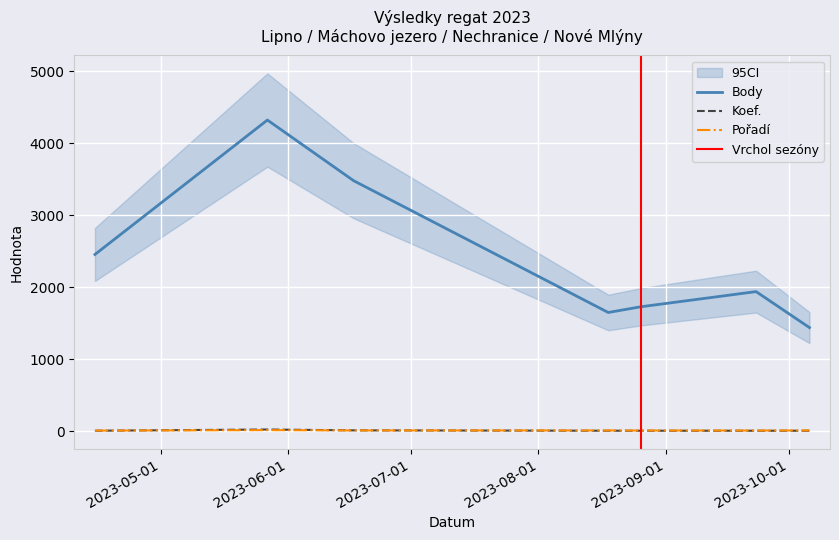

Where does the Pořadí series first go above 11?

2023-05-27